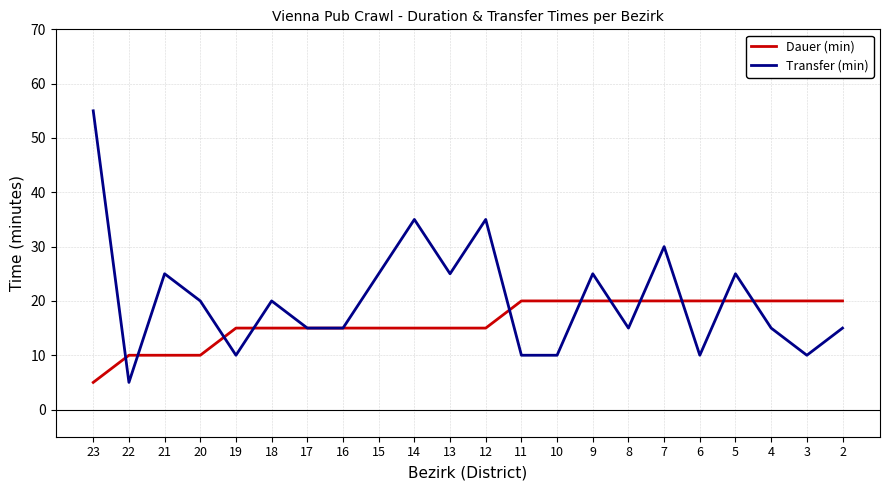

Which series changed the most between 23 and 11?

Transfer (min)